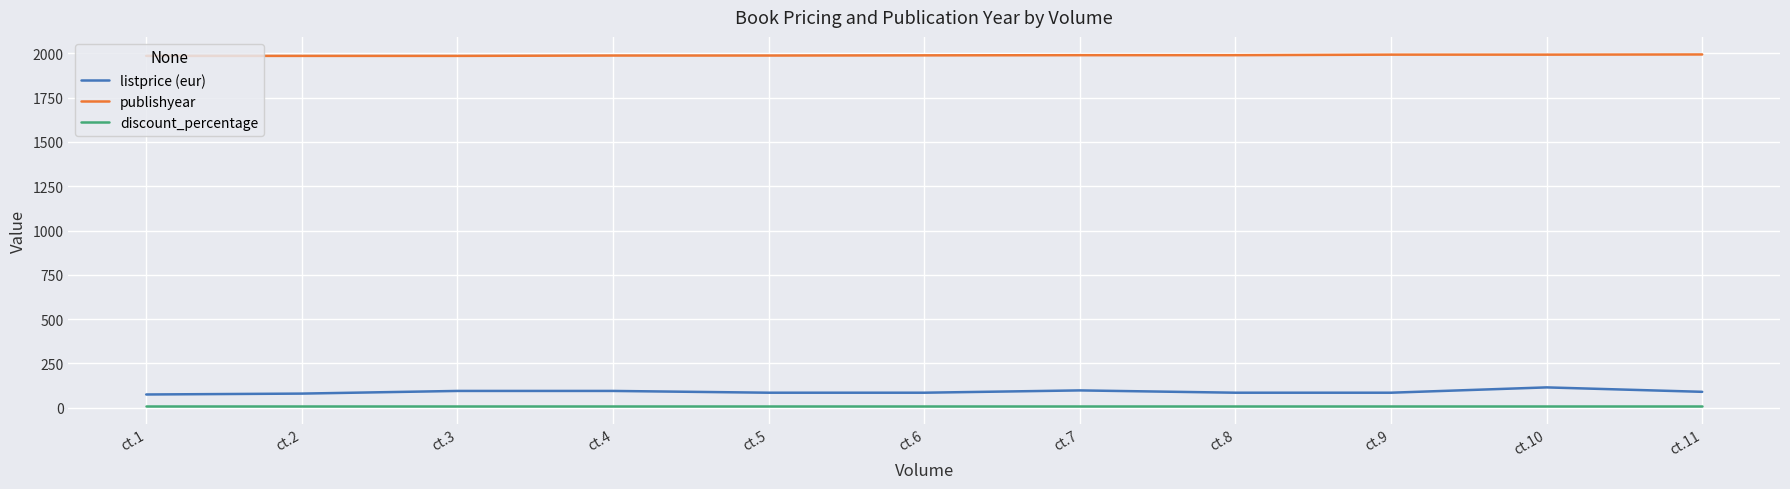

True or false: discount_percentage and listprice (eur) cross at least once.

False